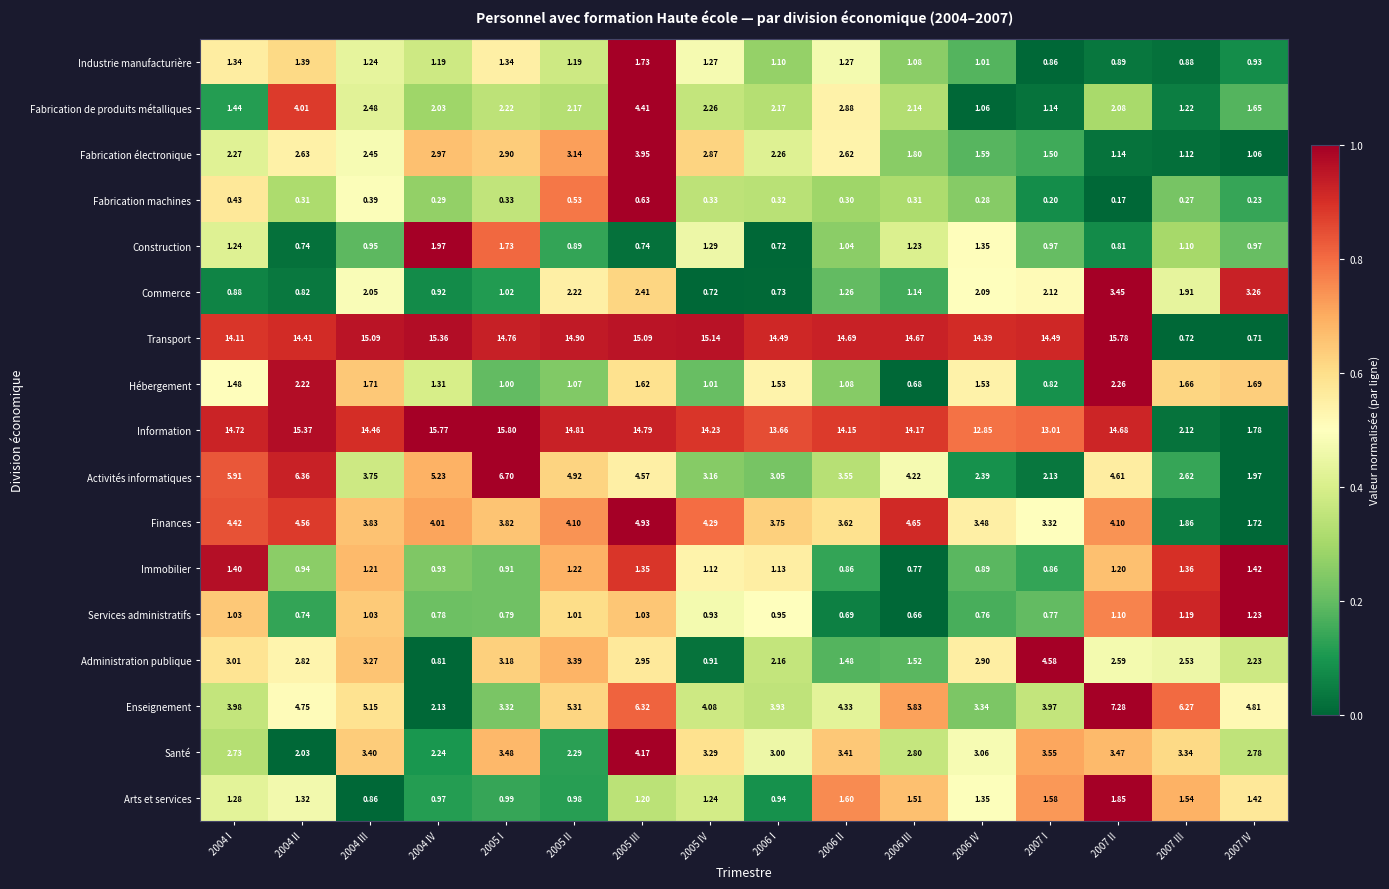

Which series has the largest total across all categories?

Transport